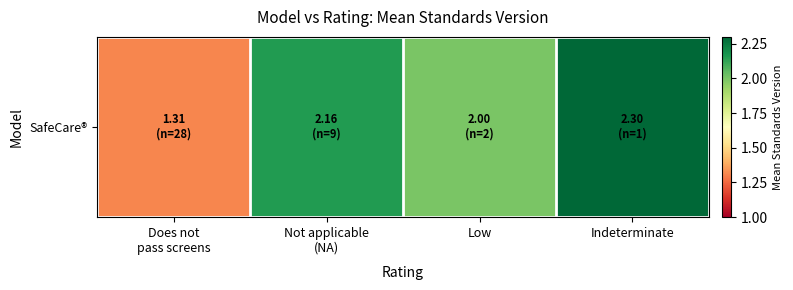

What is the sum of the values at Low and Indeterminate?

4.3